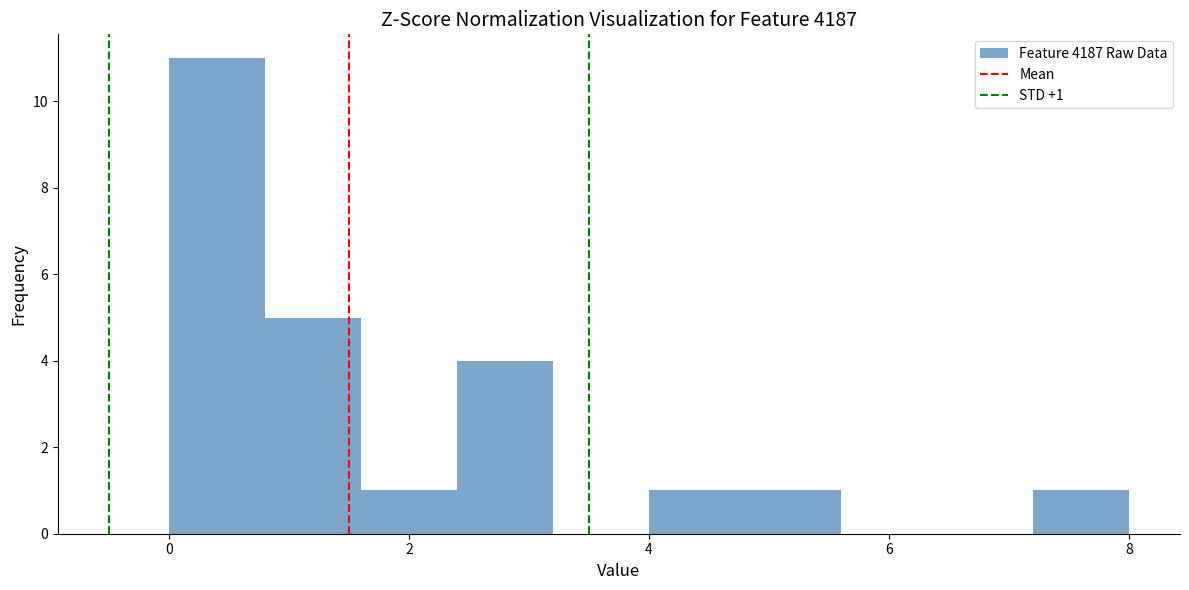

Which range on the x-axis has the tallest bar?

0.0 to 0.8